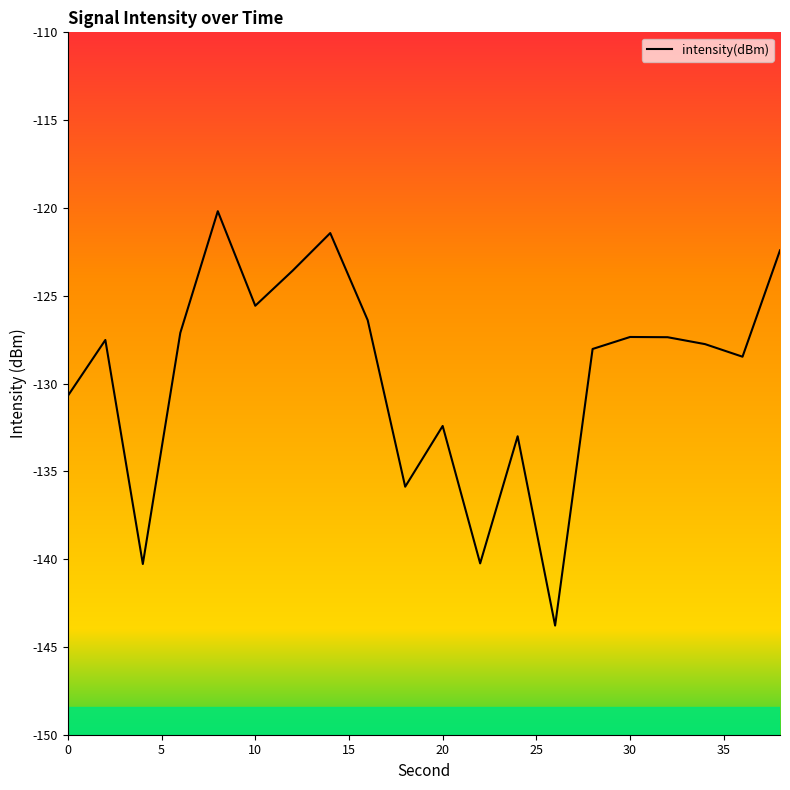

What is the difference between the maximum and minimum values?

23.6